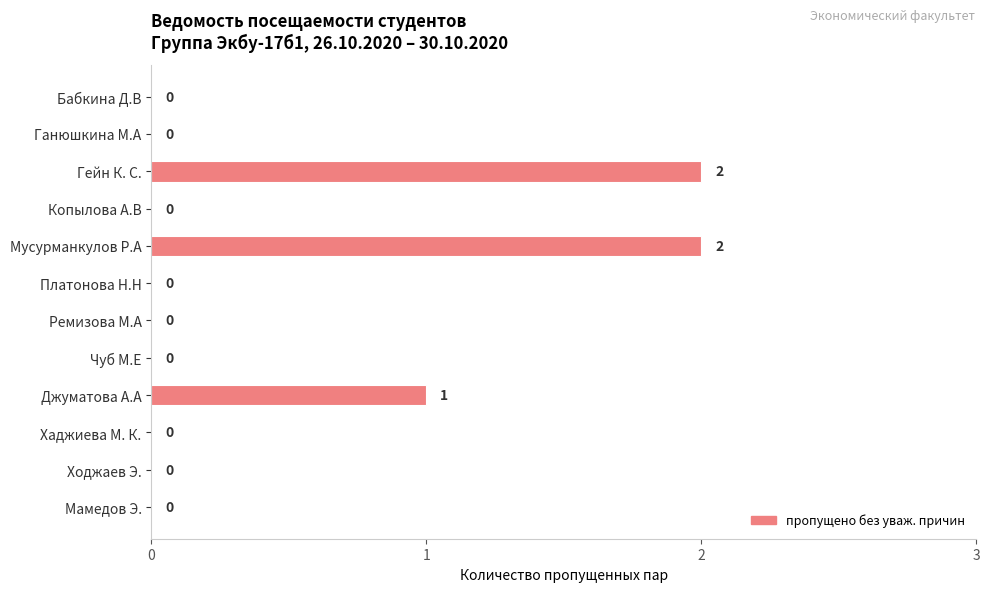

How many values are between 0 and 1?

10